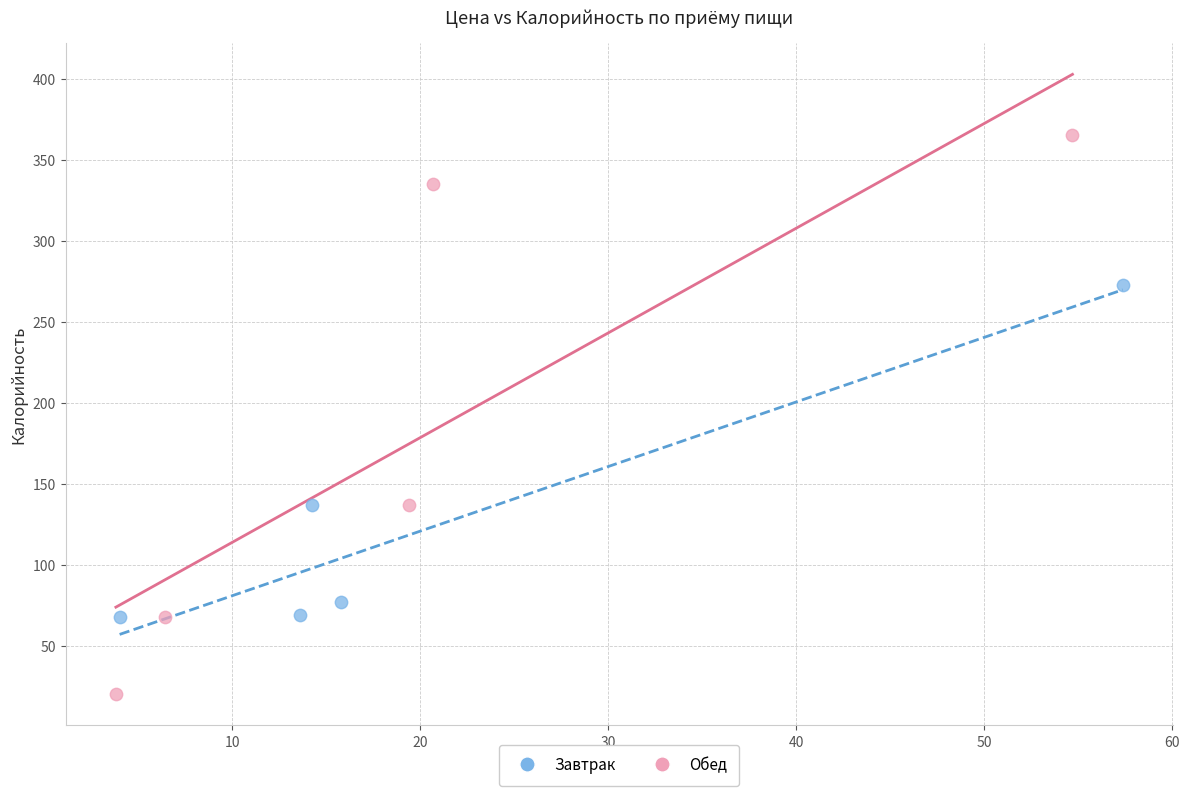

Which series reaches the minimum Y coordinate?

Обед